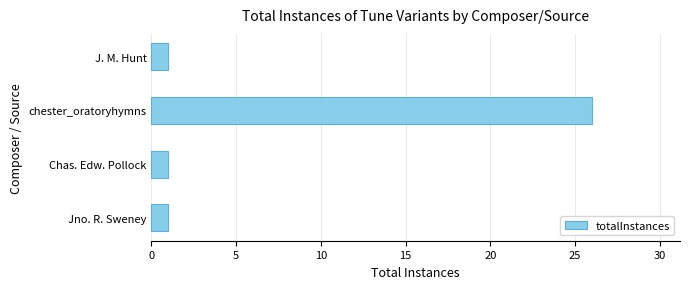

What is the average value?

7